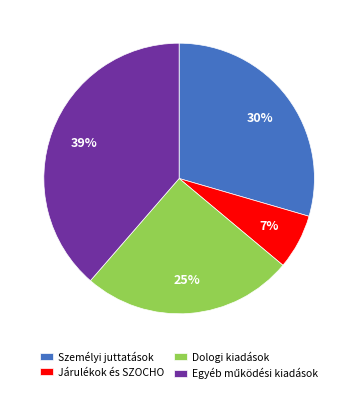

What percentage is the Dologi kiadások slice, to the nearest percent?

25%